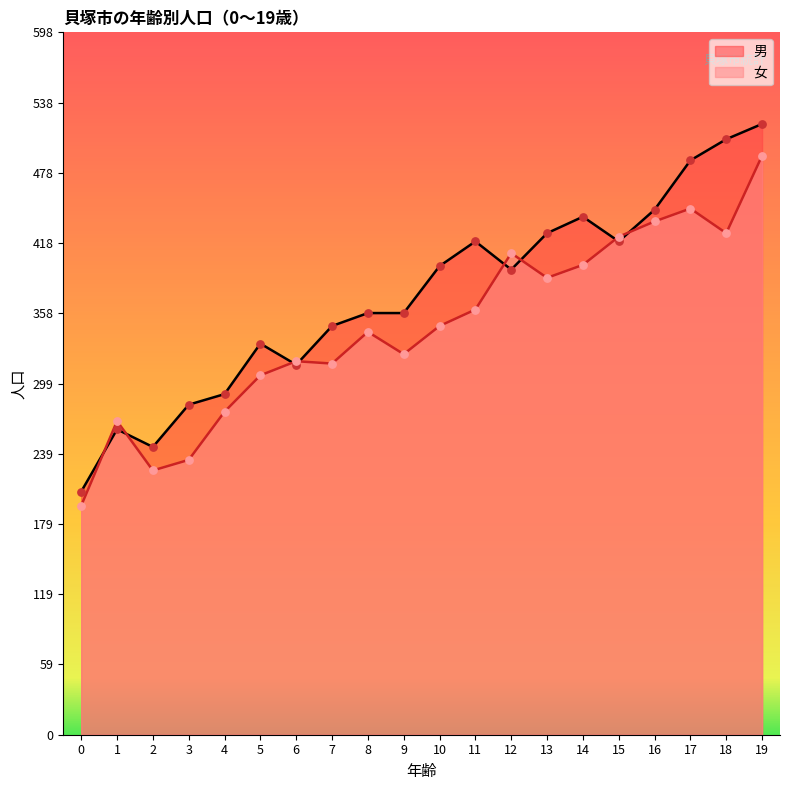

Is the value of 女 at 16 greater than the value of 男 at 0?

Yes